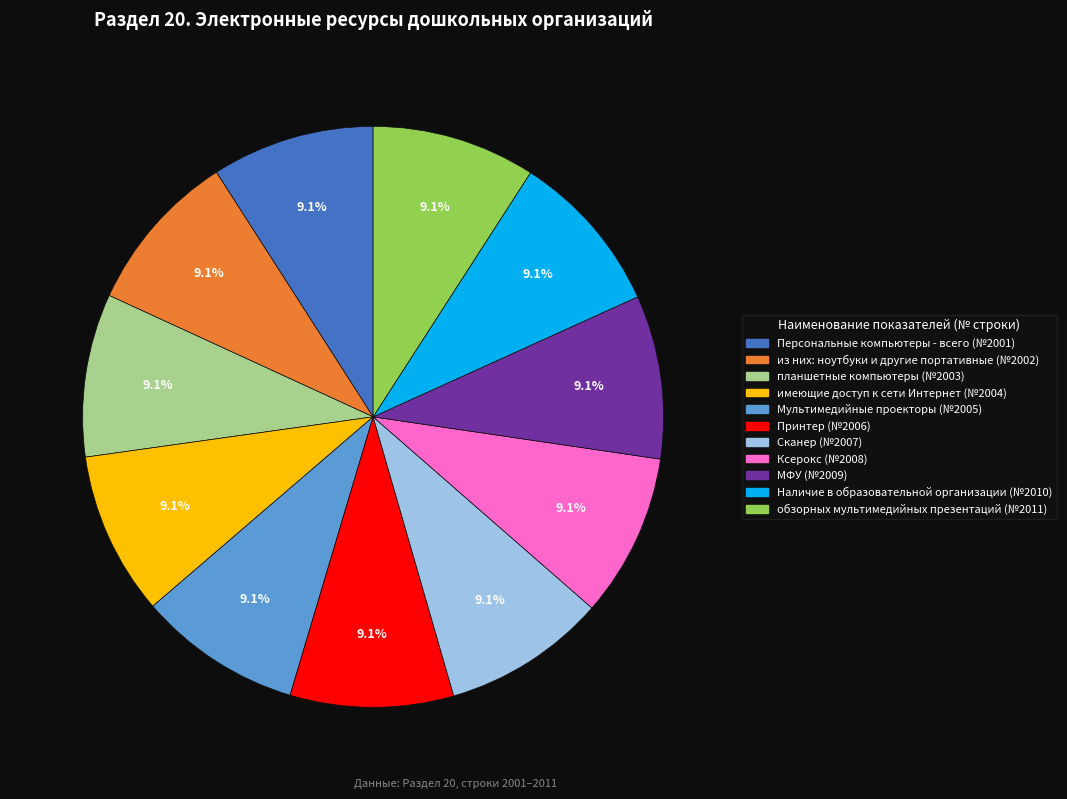

How many segments does this pie chart have?

11